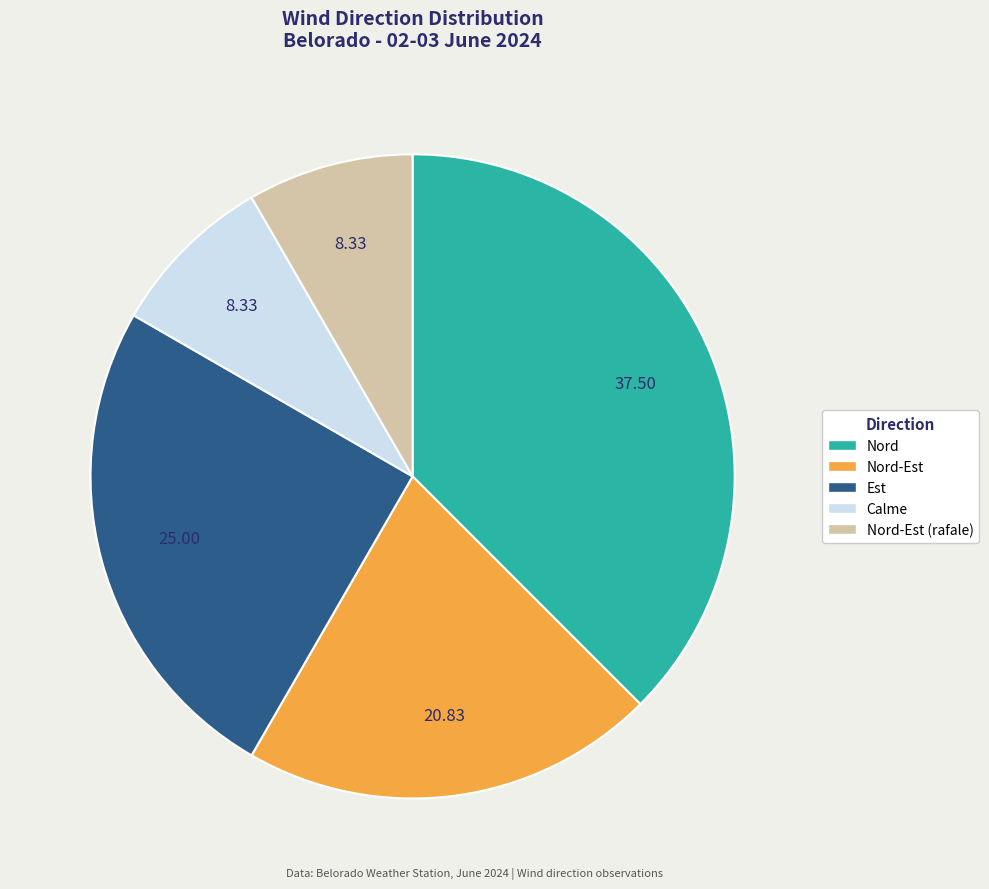

Is there a majority slice in this chart?

No